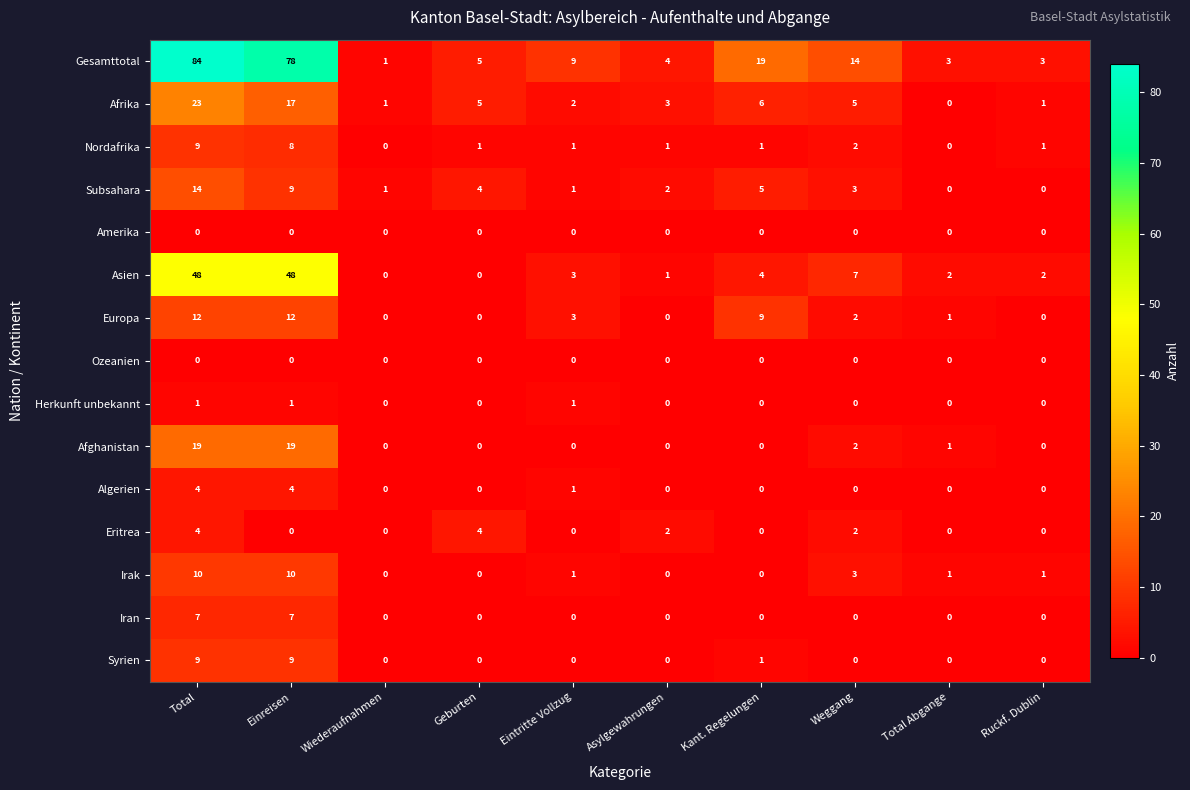

The Irak series shows 1 at Total Abgange. True or false?

True